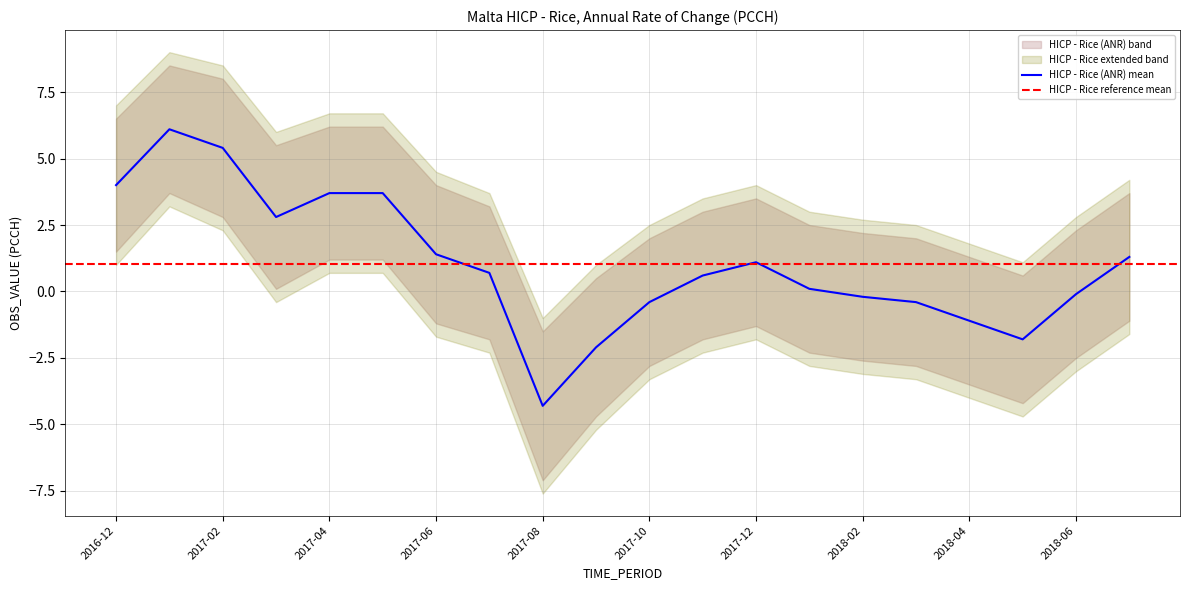

Is it true that Upper Band equals 4.0 at 2017-06?

True